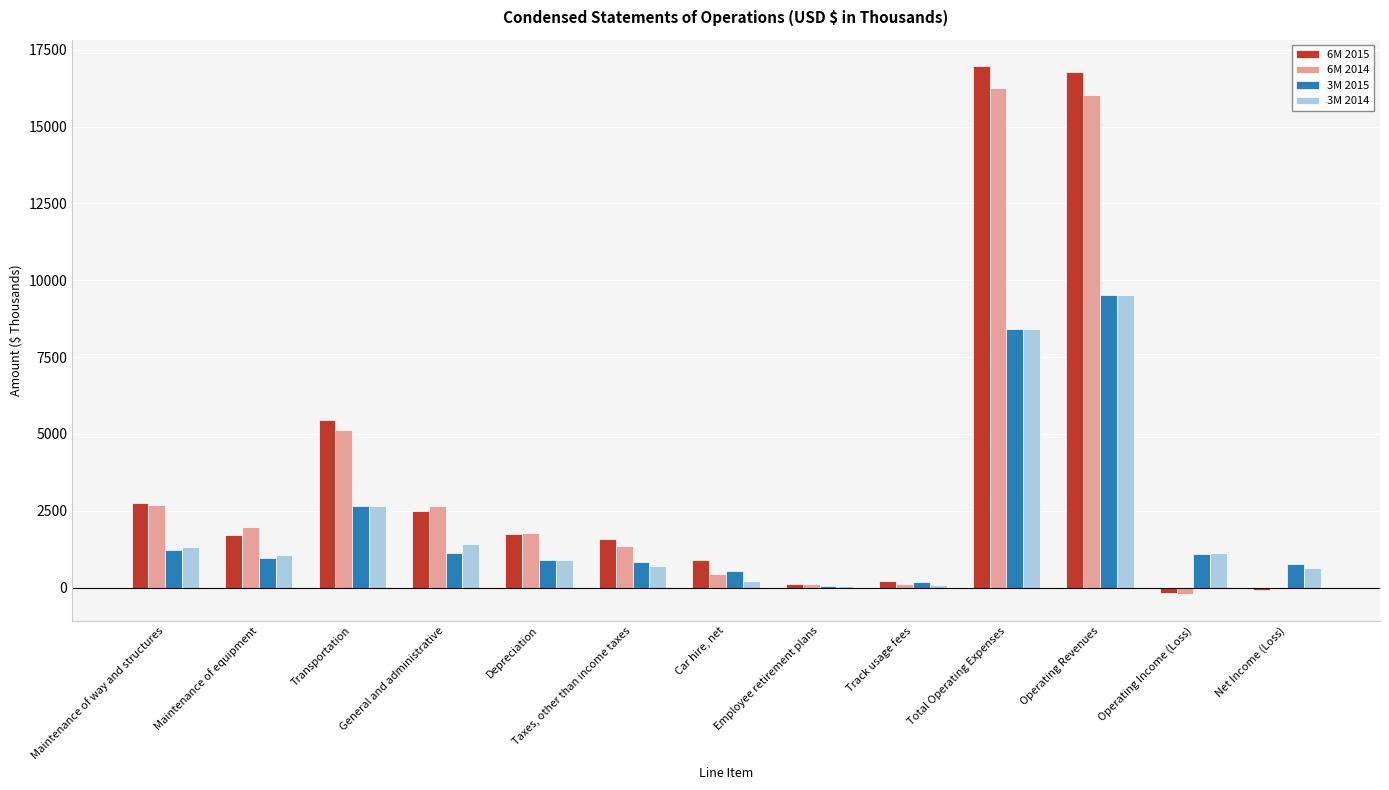

Is the value of 3M 2014 at Maintenance of equipment greater than the value of 6M 2014 at Transportation?

No